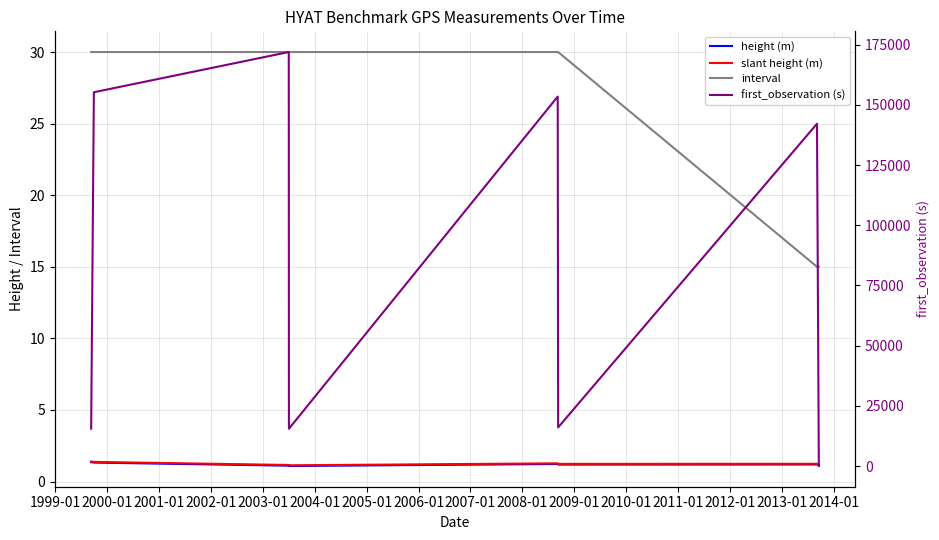

Count the height (m) values in the range 1 to 2.

8